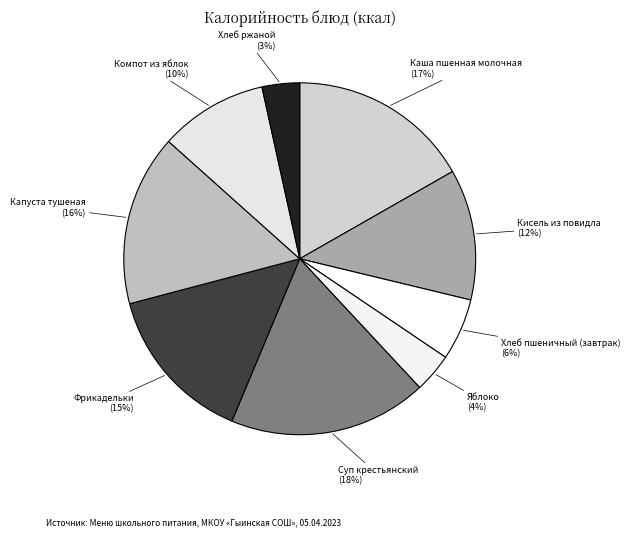

To the nearest percent, what is the difference between the largest and smallest slice percentages?

15%